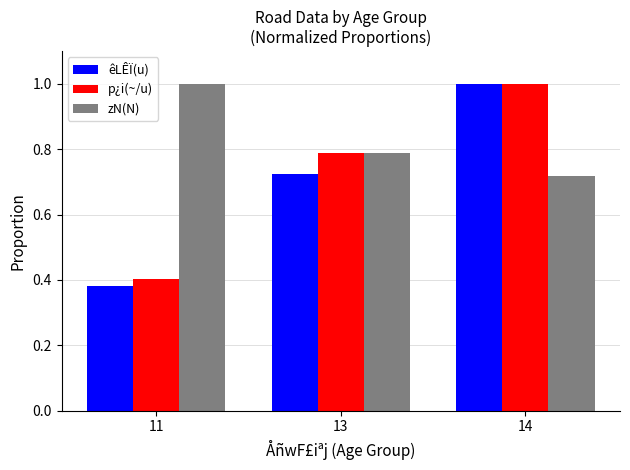

What is the sum of the zN(N) values at 11 and 13?

1.8